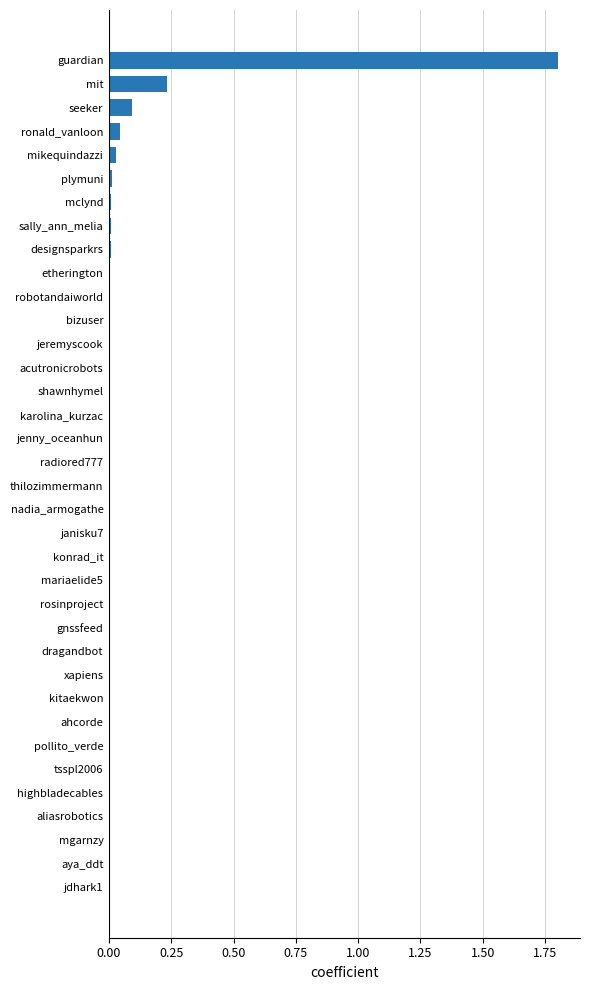

Is it true that the value at bizuser is 0.0?

True